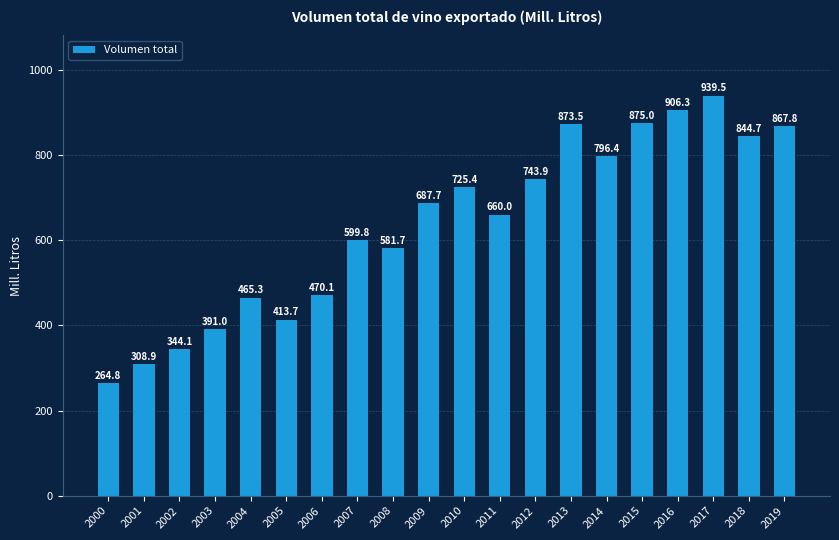

What is the difference between the values at 2010 and 2015?

149.6